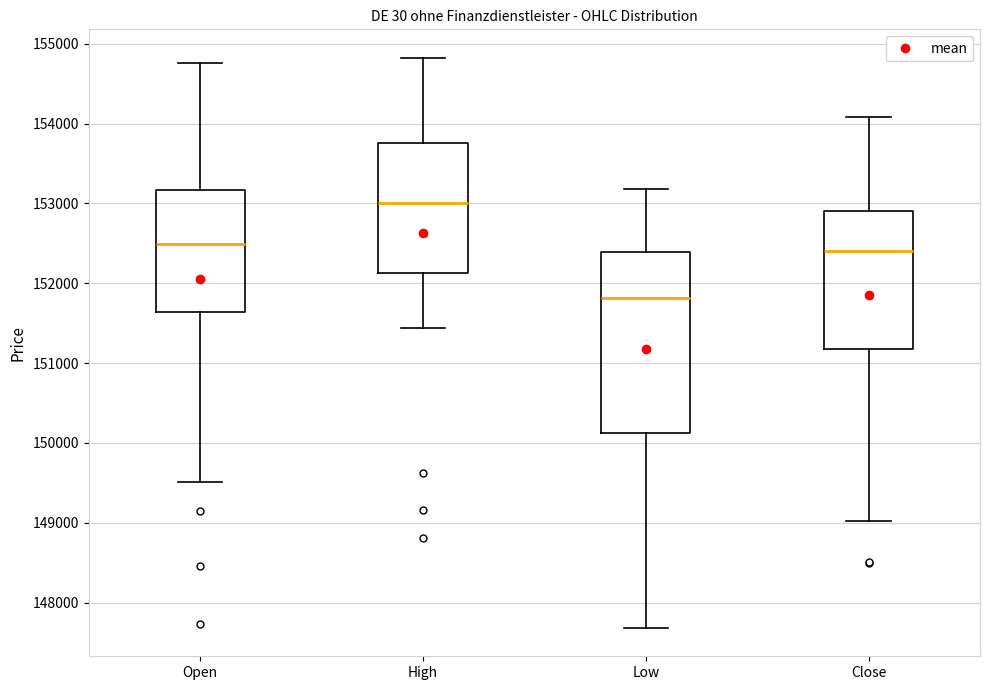

Which box has the highest median line?

High